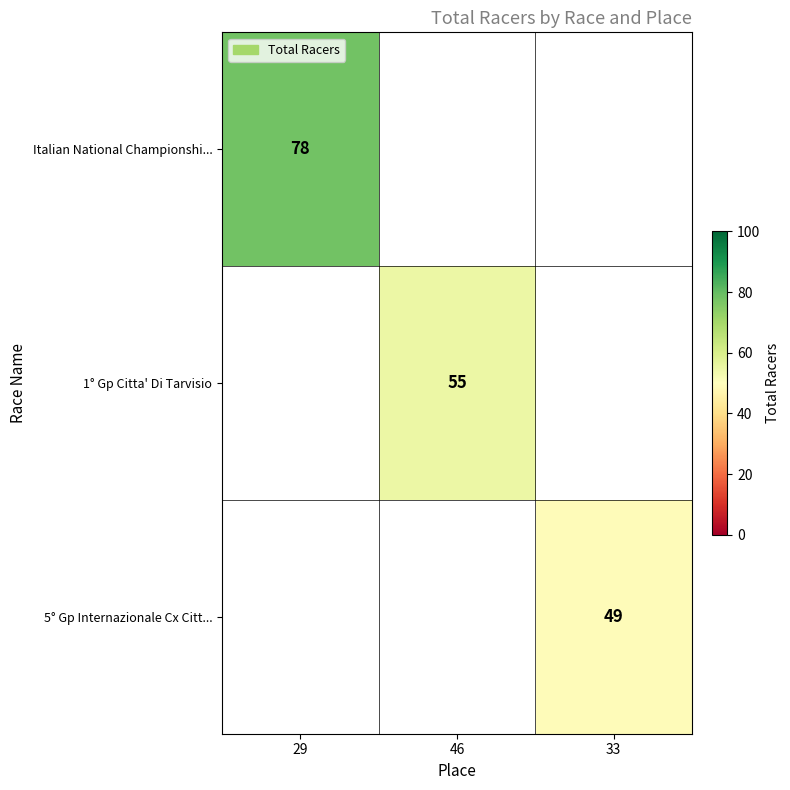

Is the value of 5° Gp Internazionale Cx Citt... at 33 greater than the value of 1° Gp Citta' Di Tarvisio at 46?

No